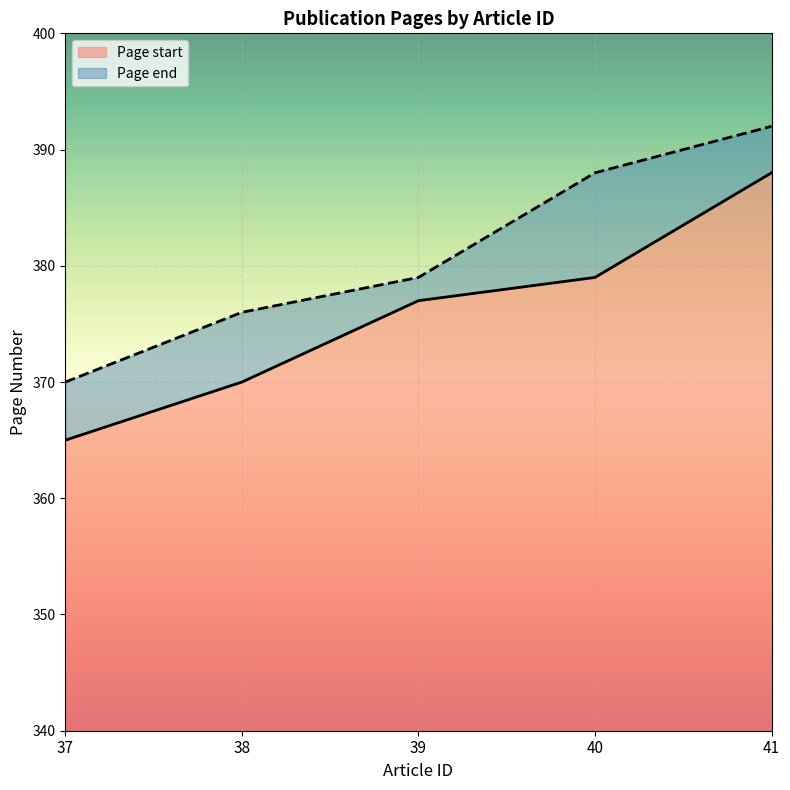

True or false: Page start and Page end cross at least once.

False